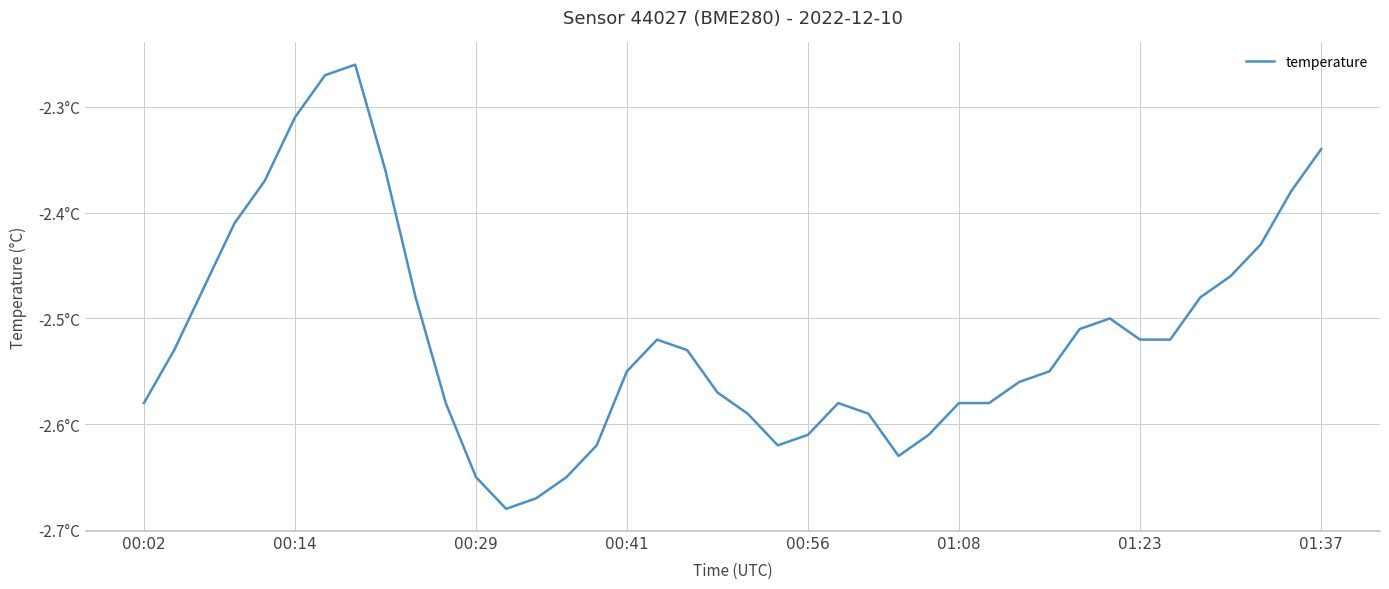

Does the chart display data point markers on the line(s)?

No